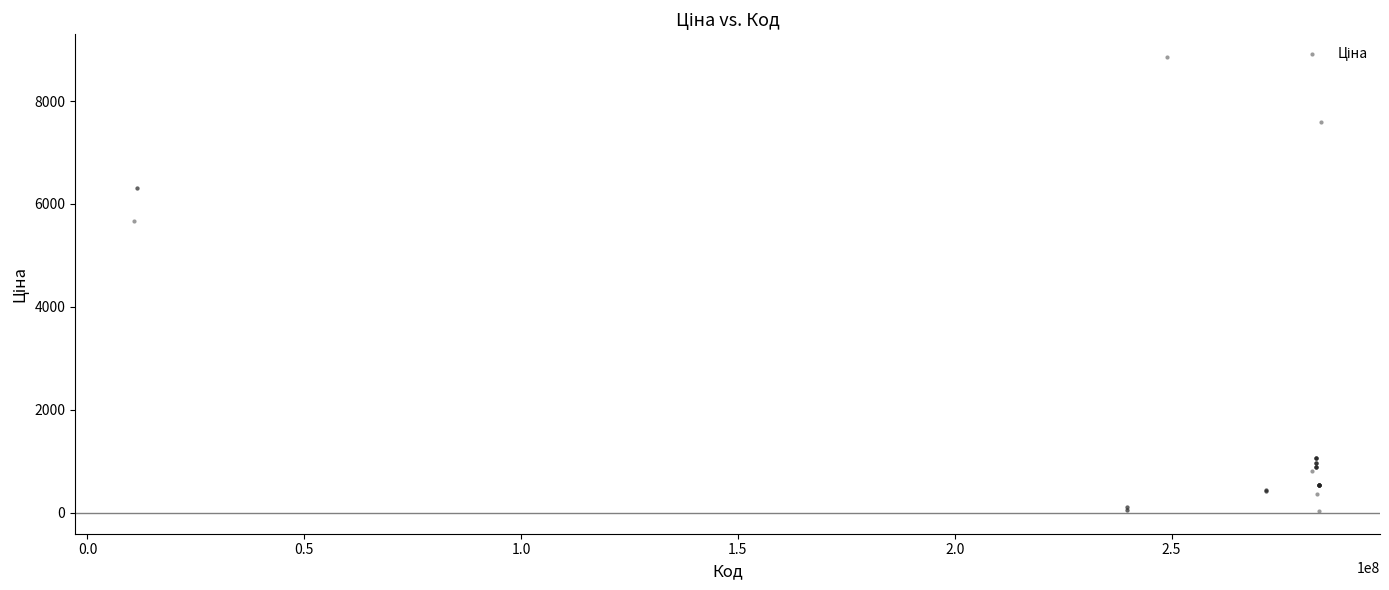

What Y value in the scatter plot is closest to 4444?

5673.8